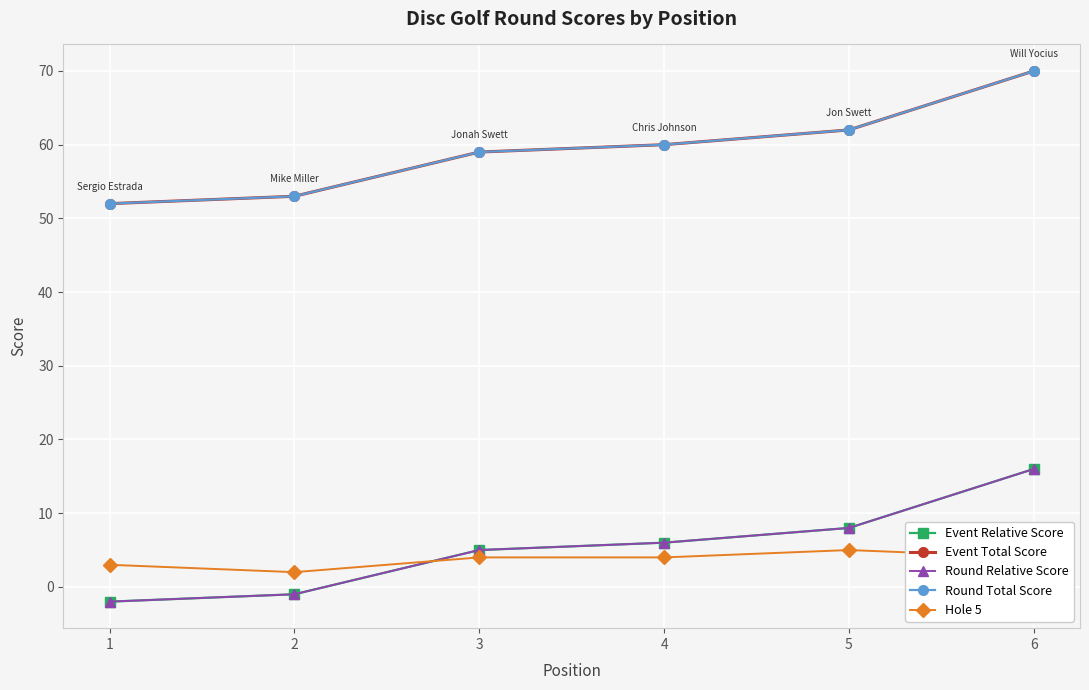

Rank the categories by Round Relative Score value from lowest to highest.

1, 2, 3, 4, 5, 6